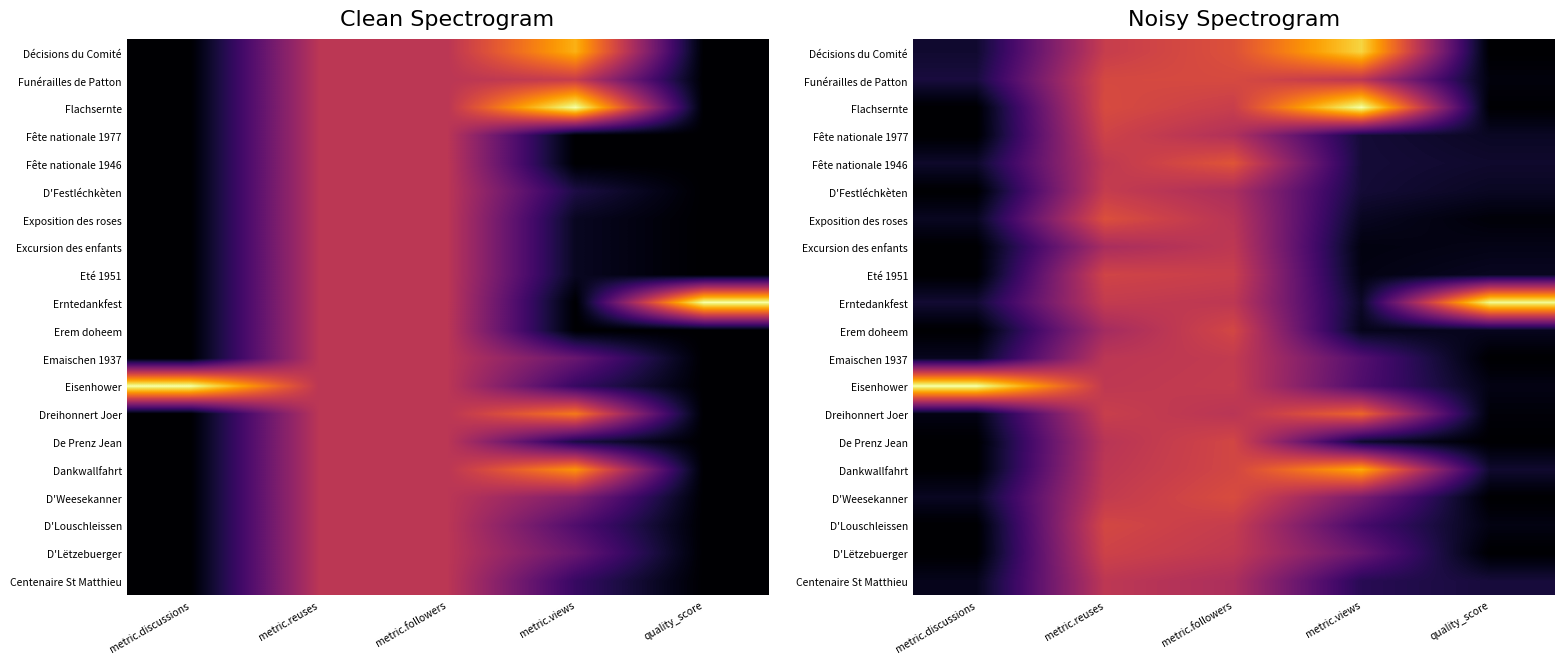

The value of Erntedankfest at metric.reuses is 0.9. True or false?

False